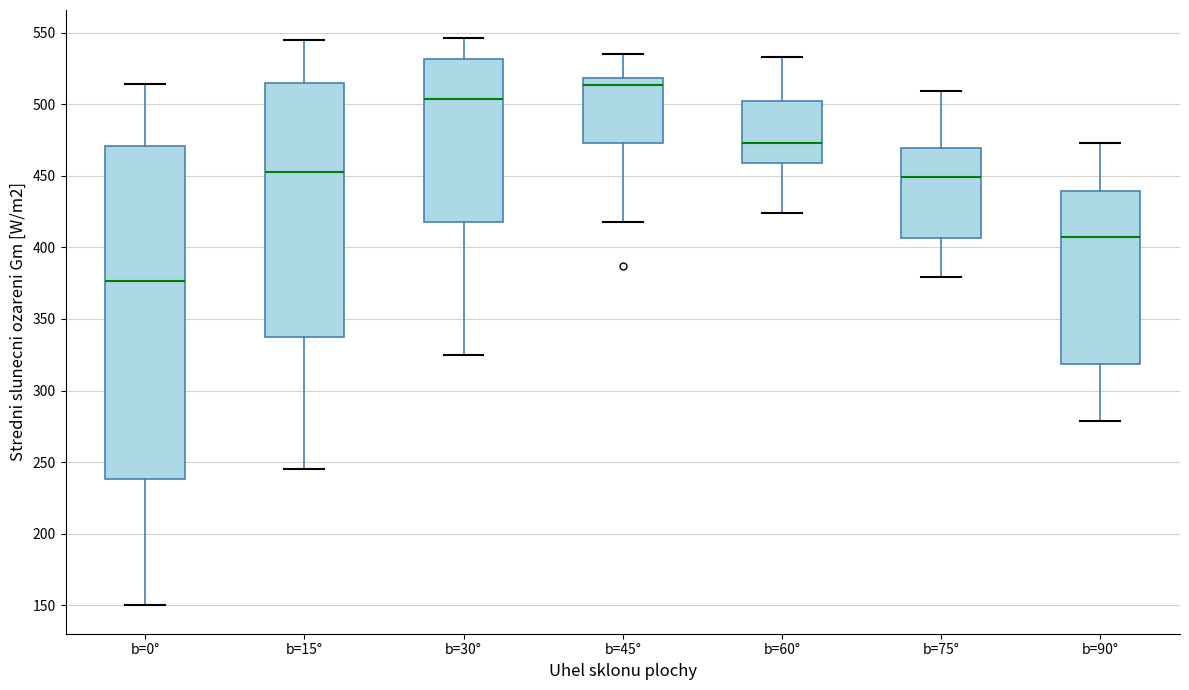

Which box is the tallest, from its lower edge to its upper edge?

b=0°